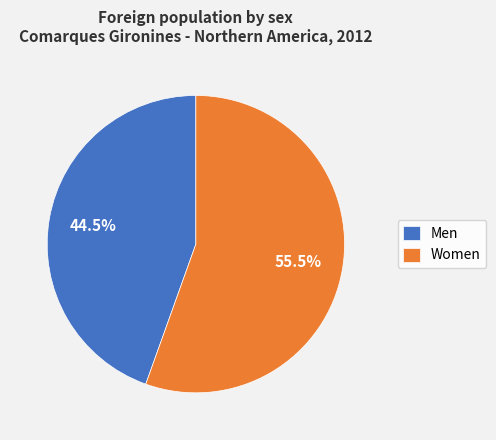

Combined, what portion of the pie is Men and Women?

100.0%